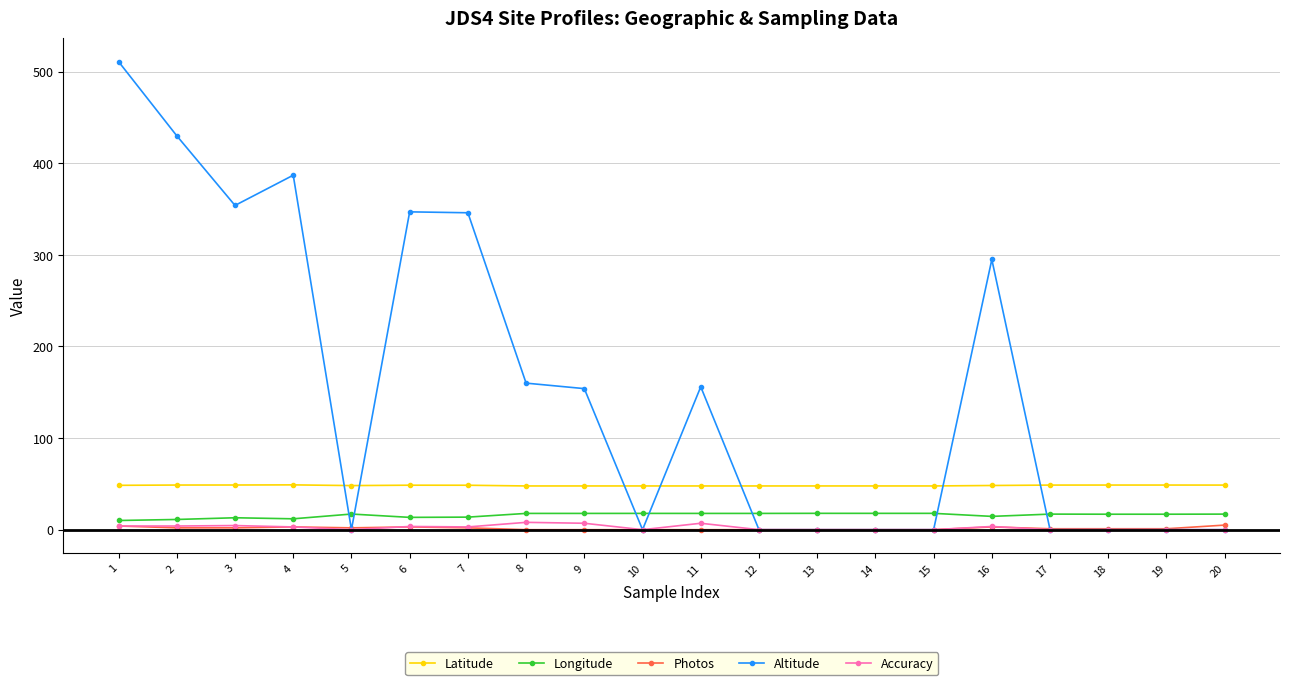

How many times do Latitude and Altitude cross each other?

7